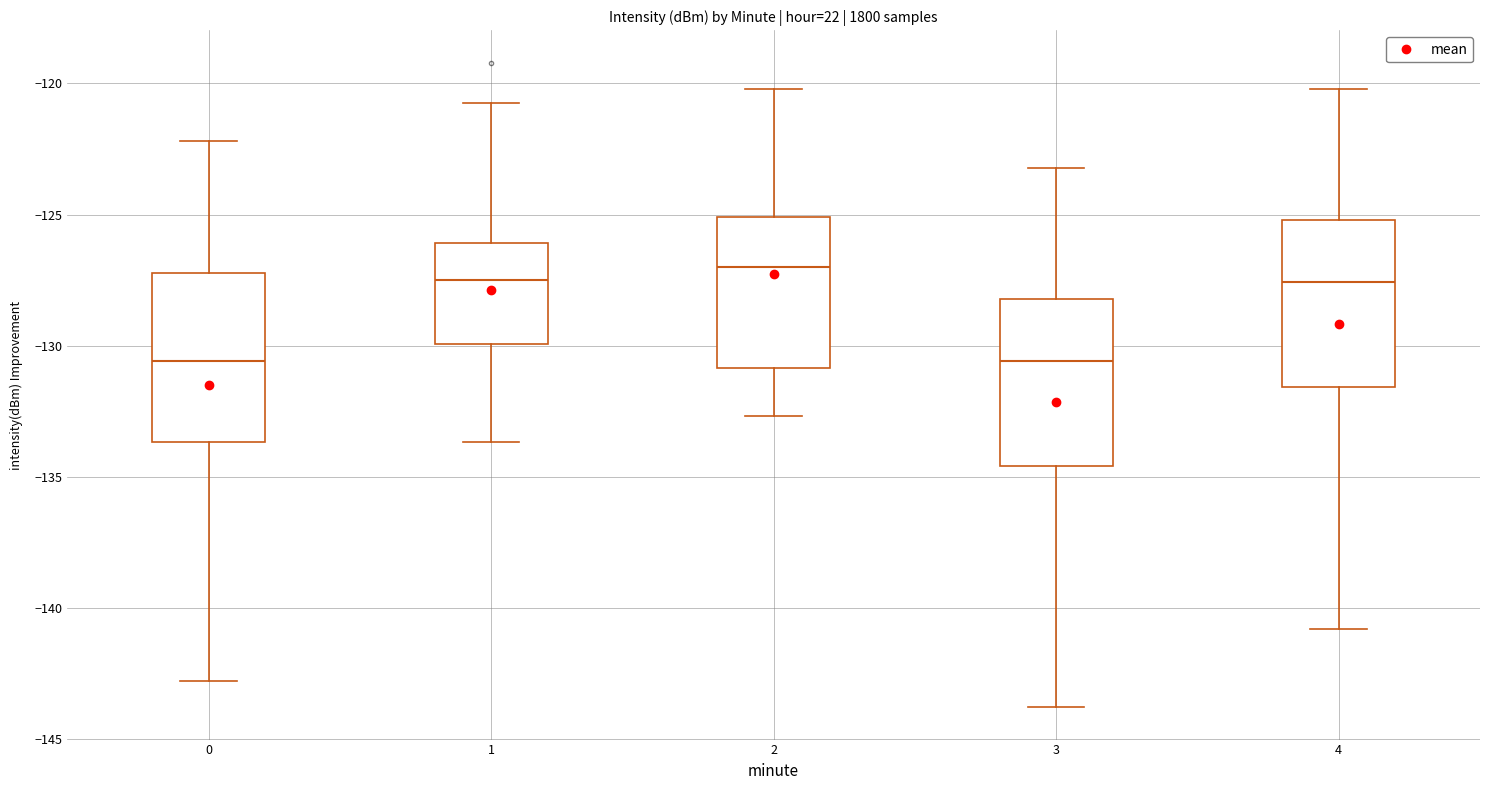

Where does the lower whisker of the box at x = 4 end on the y-axis? The values are not printed on the chart, so give them approximately, as read against the axis.

-141.0